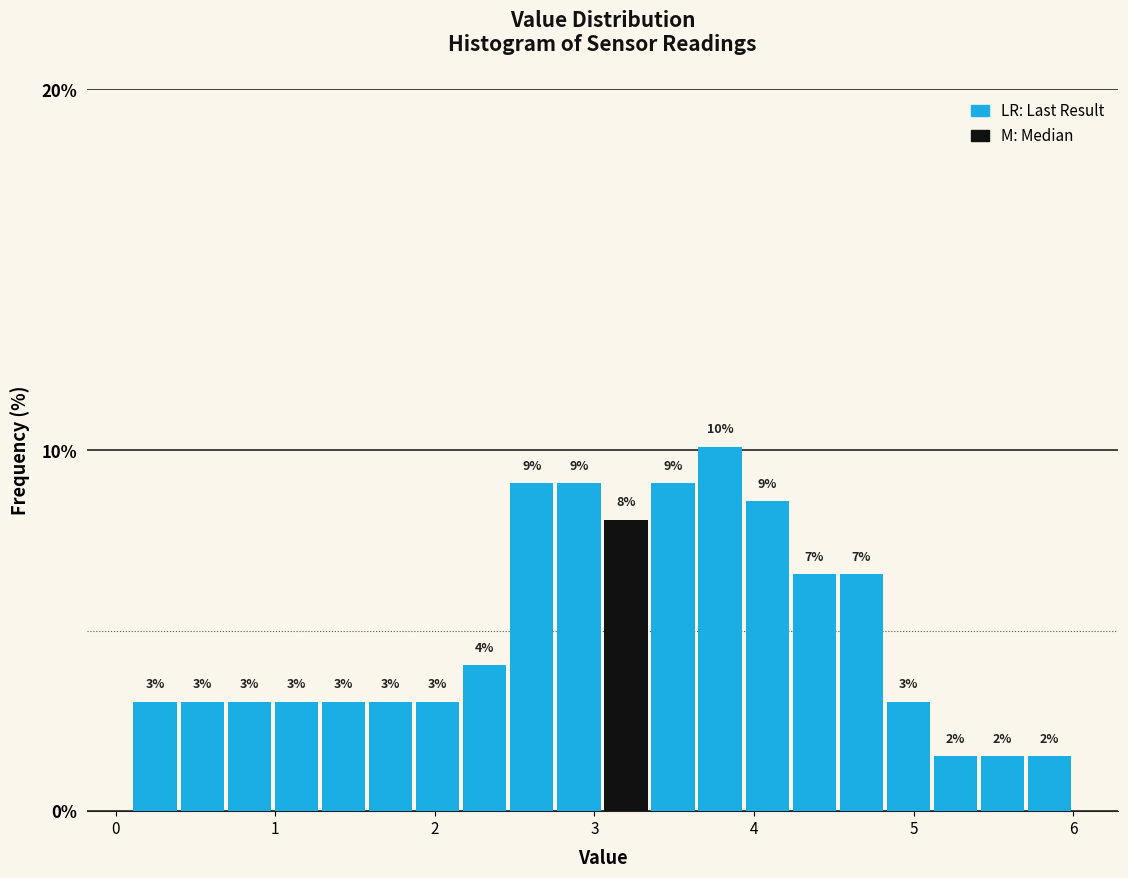

Read against the x-axis, roughly where is the centre of the tallest bar?

3.8